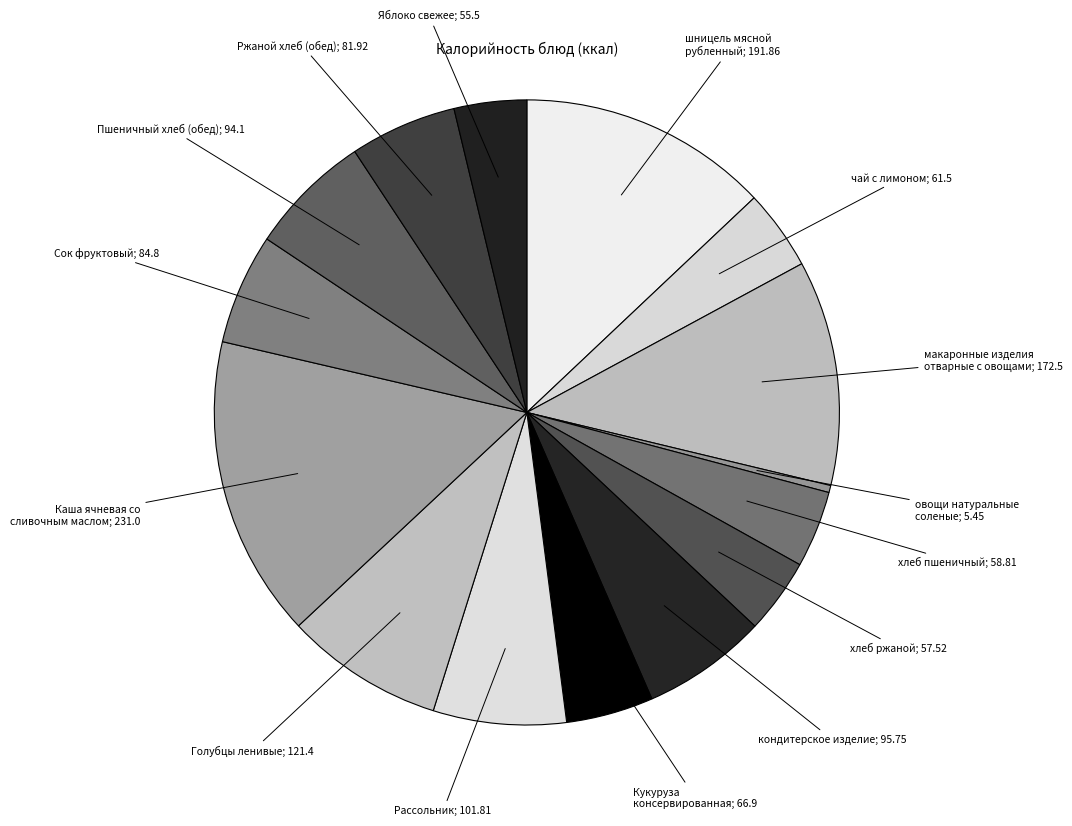

Count the number of slices in the pie.

15